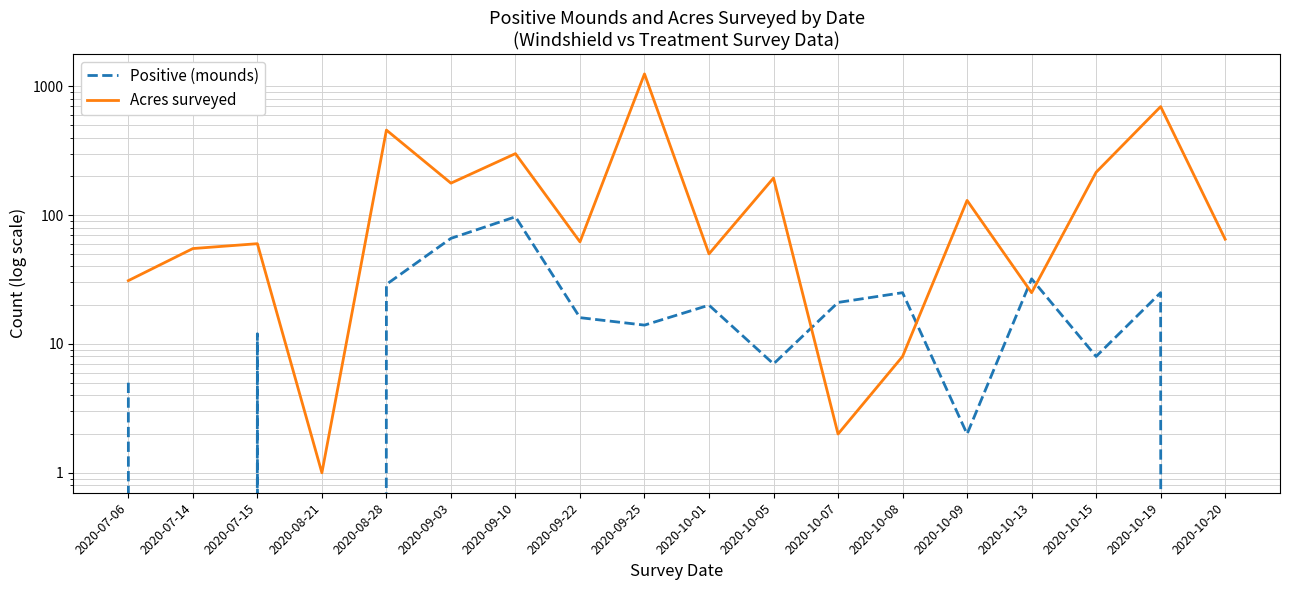

In Positive (mounds), how many points are lower than both neighbors (excluding endpoints)?

6